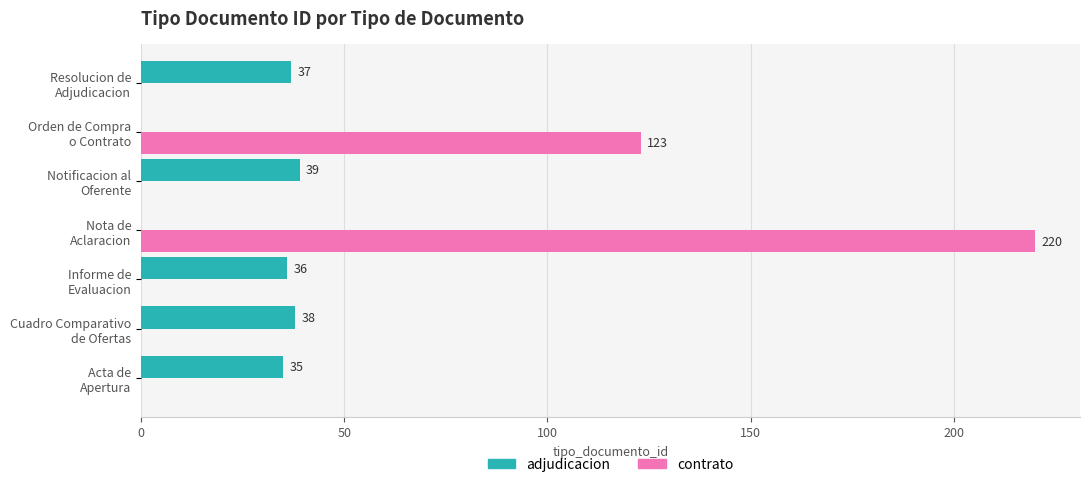

What is the sum of all contrato values?

343